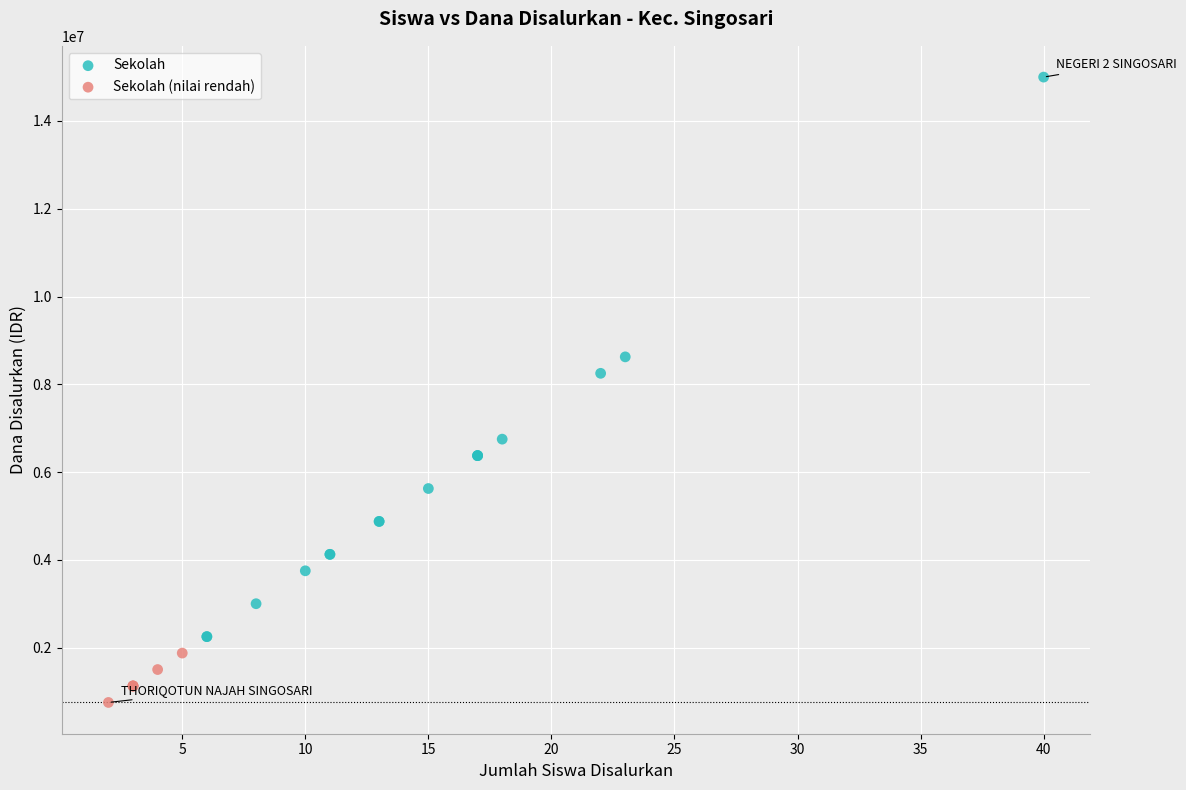

Which series contains the lowest Y value?

Sekolah (nilai rendah)